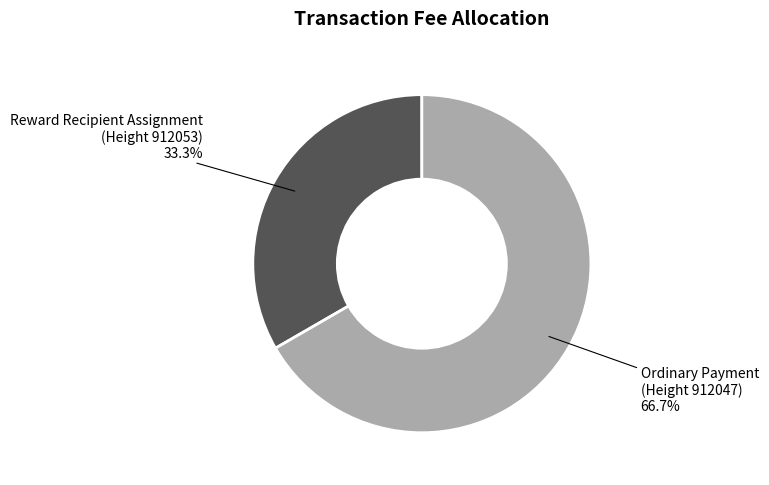

Is there a majority slice in this chart?

Yes